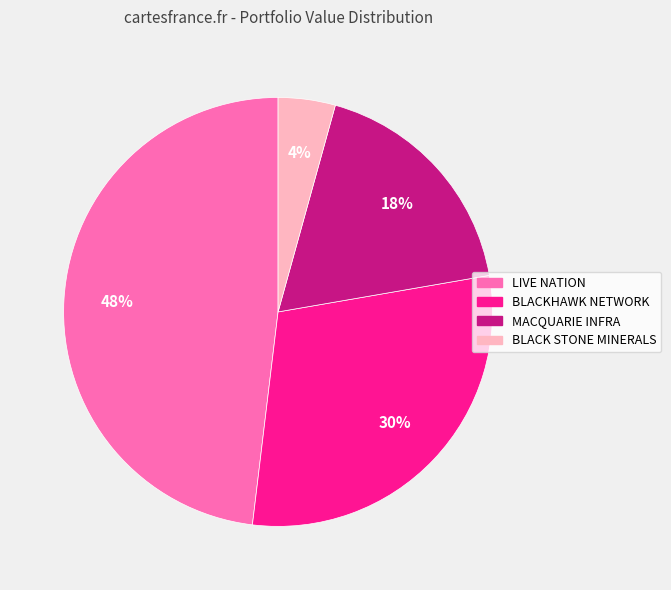

Is there any slice that represents more than half of the pie?

No